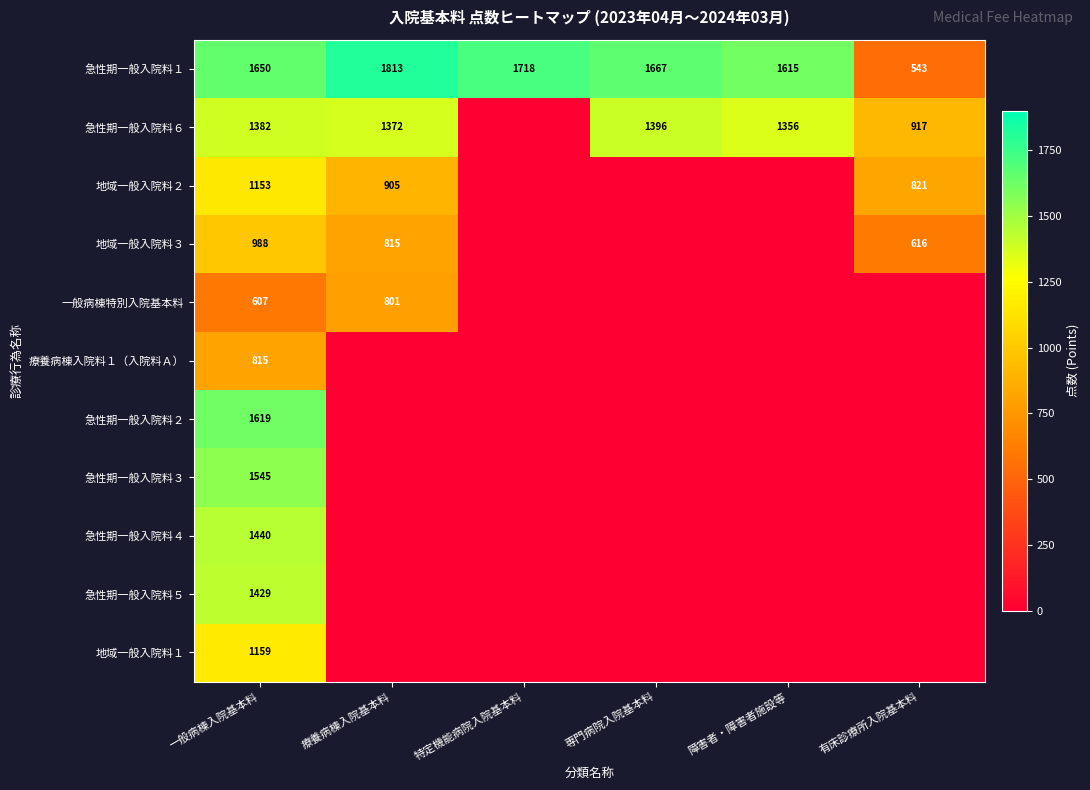

What is the difference between the highest and lowest values at 一般病棟入院基本料?

1043